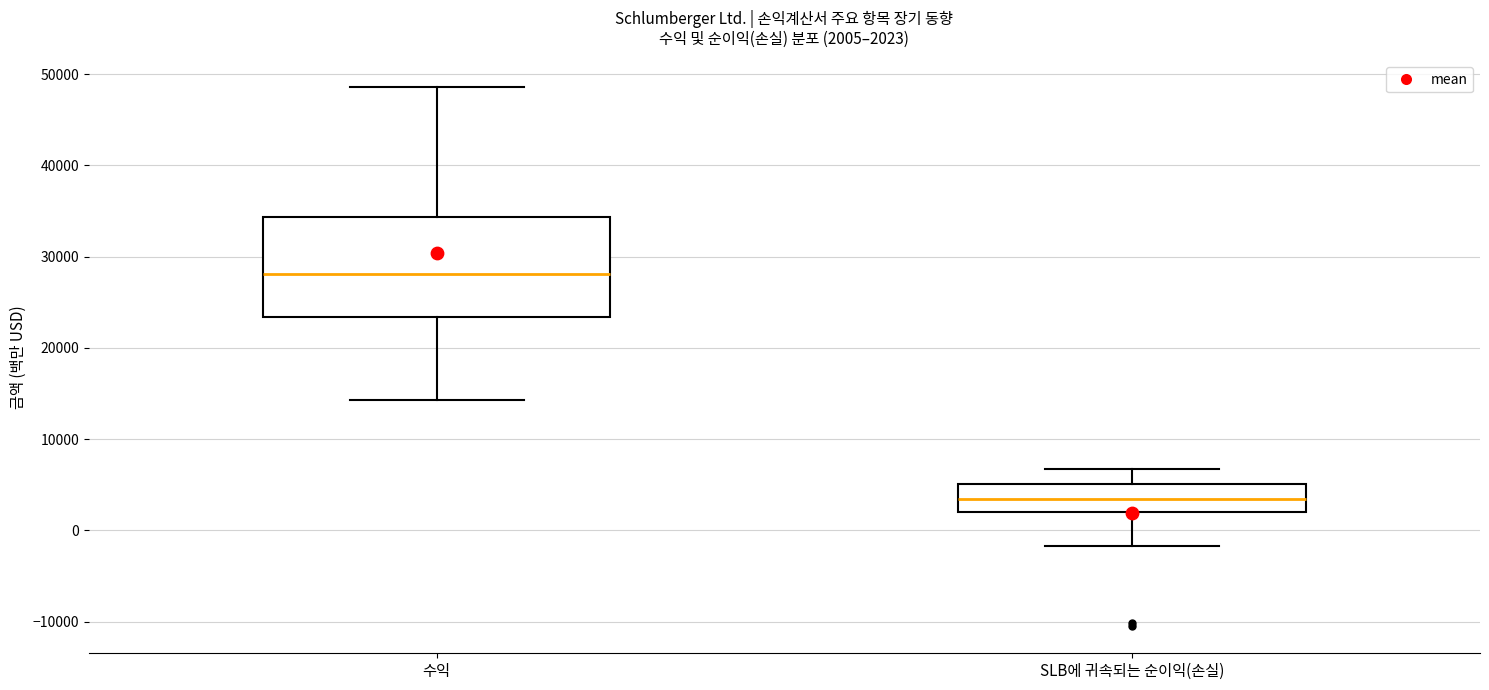

Which box has the lowest median line?

SLB에 귀속되는 순이익(손실)